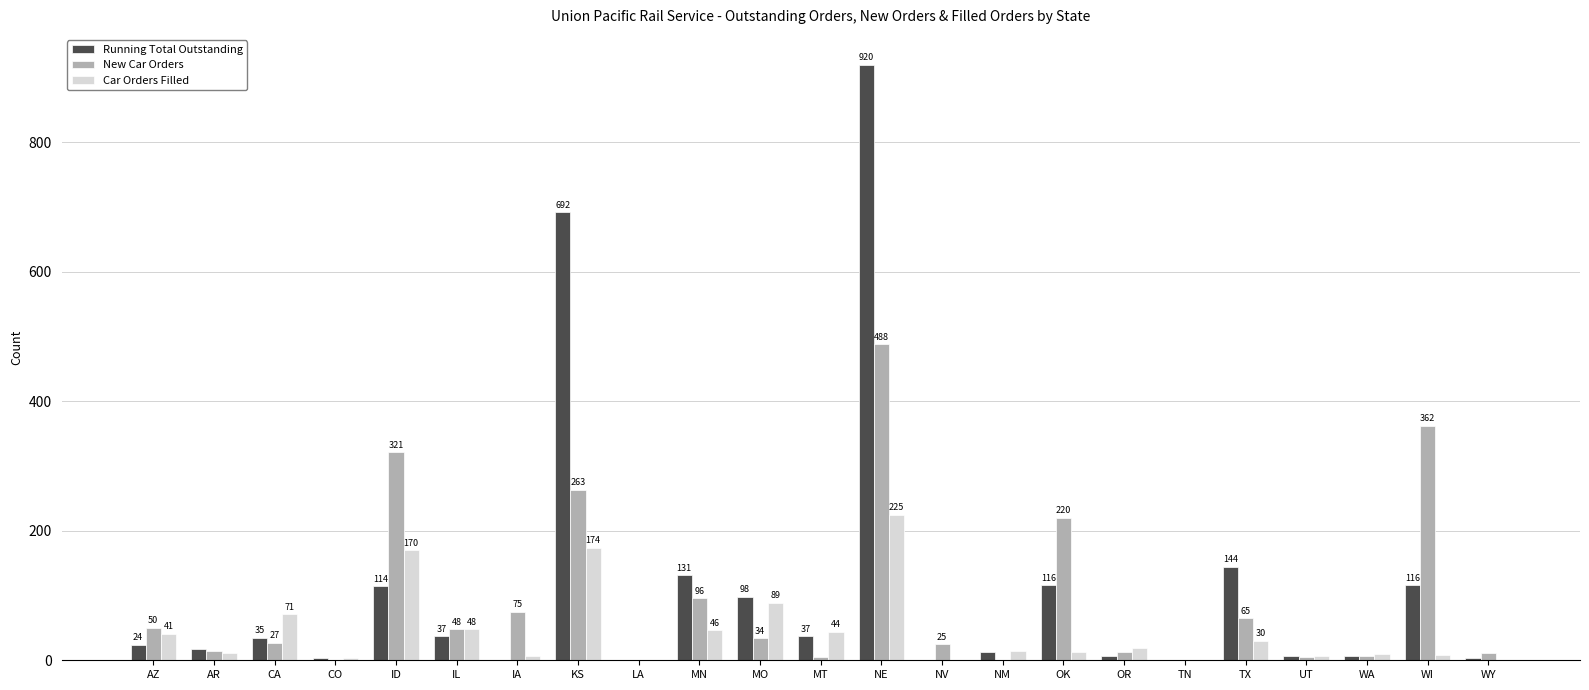

The New Car Orders series shows 104 at TX. True or false?

False